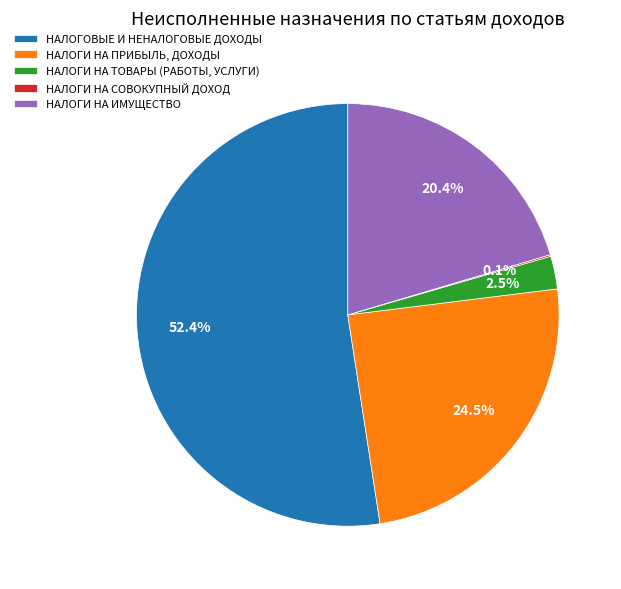

What is the largest slice in the pie chart?

НАЛОГОВЫЕ И НЕНАЛОГОВЫЕ ДОХОДЫ